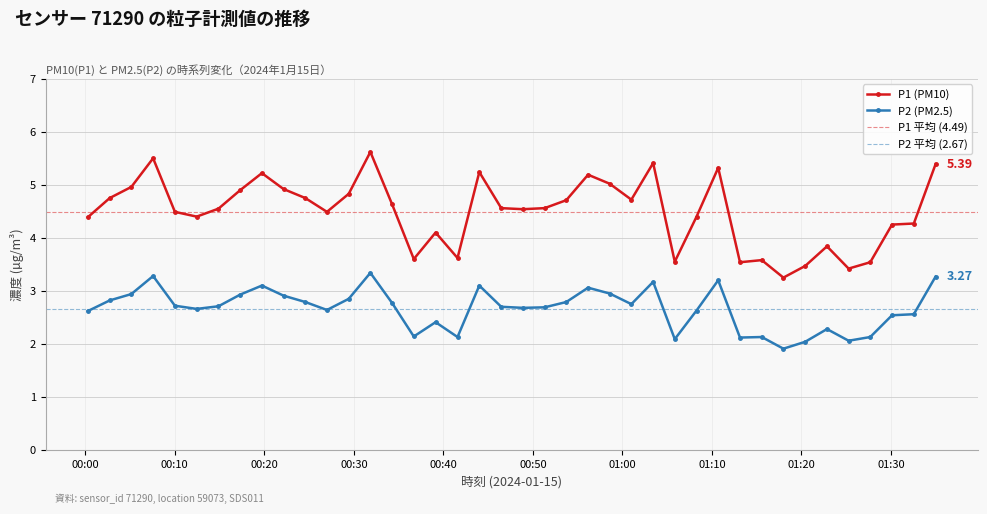

True or false: P1 and P2 cross at least once.

False